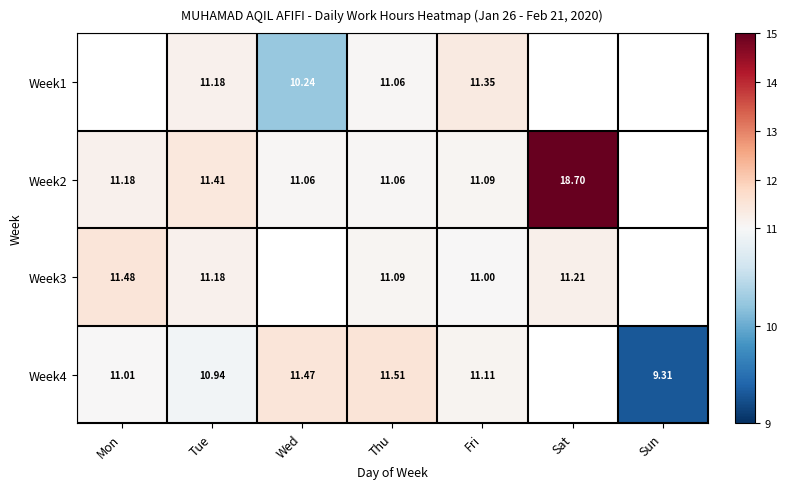

At which category is the sum across all series the highest?

Thu